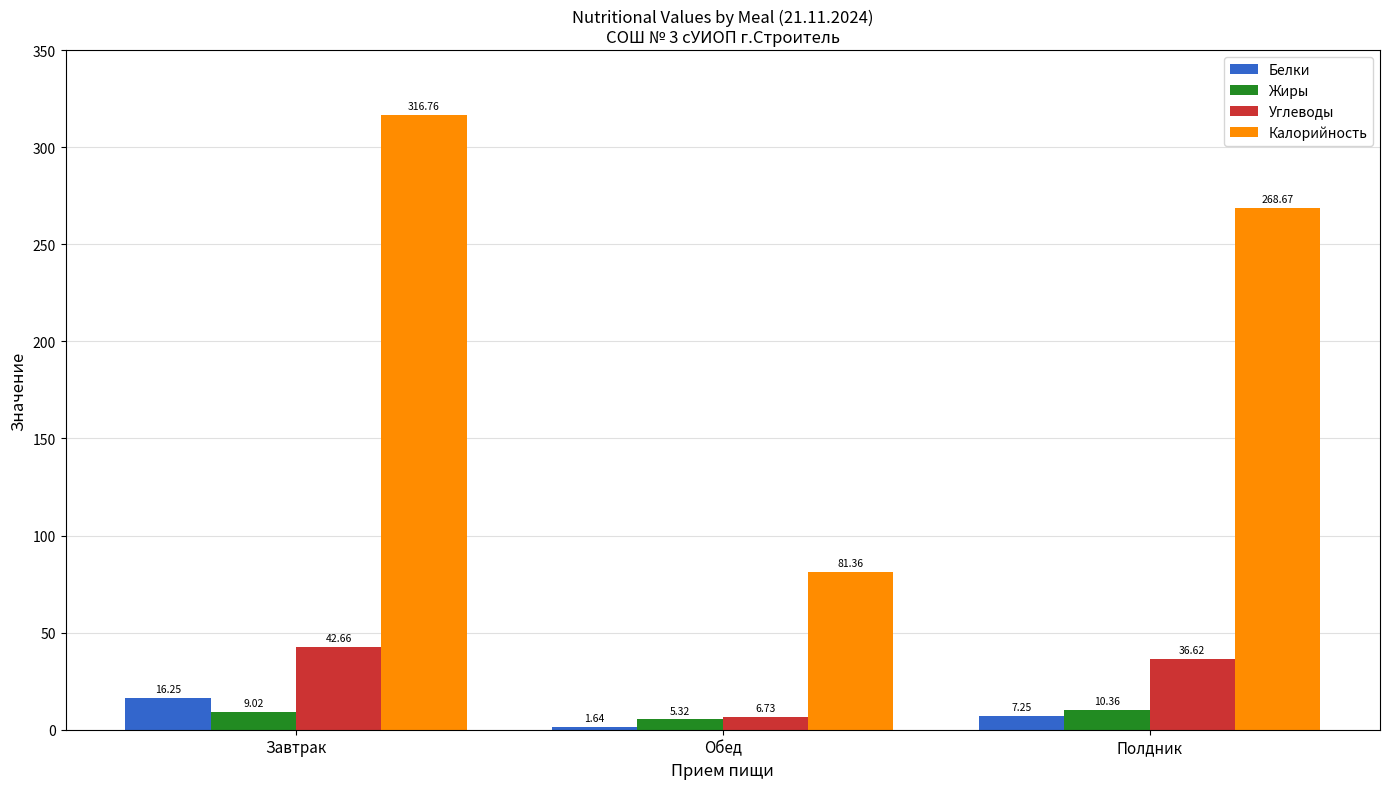

At which label is Углеводы closest to 24?

Полдник